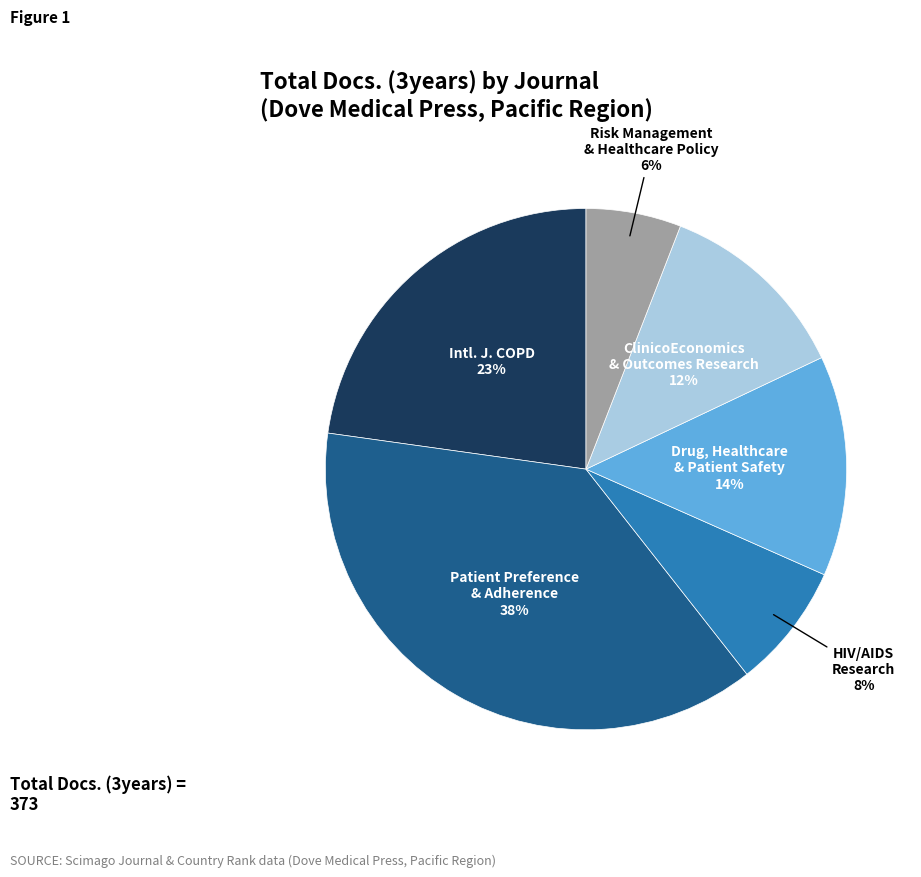

Does any single category account for the majority?

No